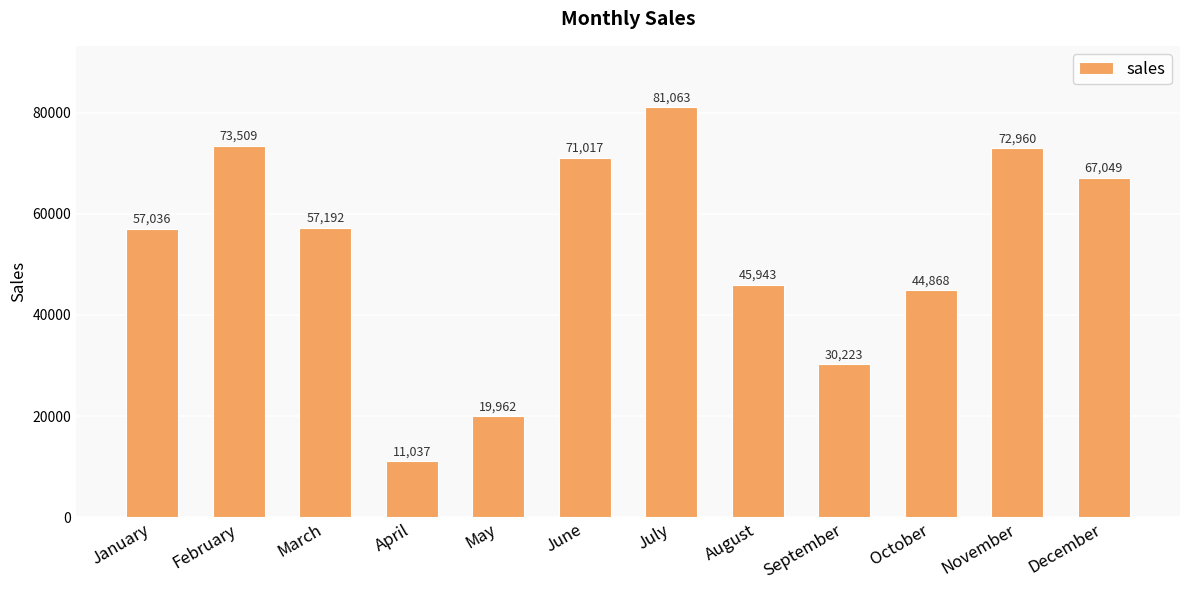

How many data points does each series have?

12